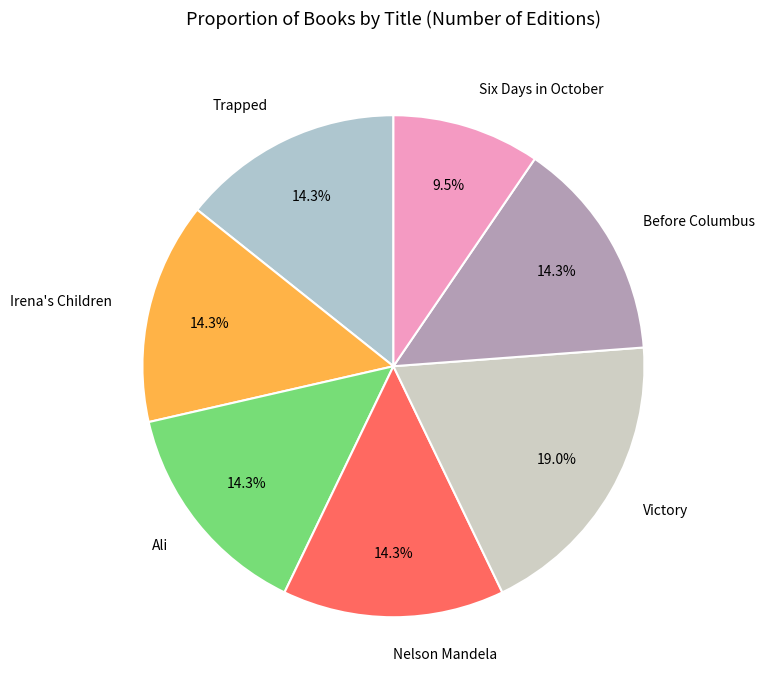

To the nearest percent, what portion does Before Columbus represent?

14%